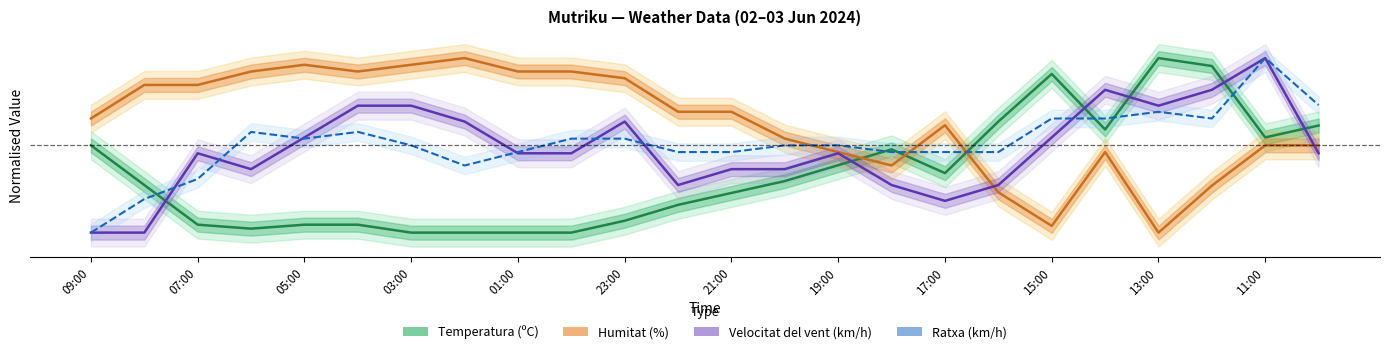

The value of Velocitat del vent (km/h) at 01:00 is 0.5. True or false?

True